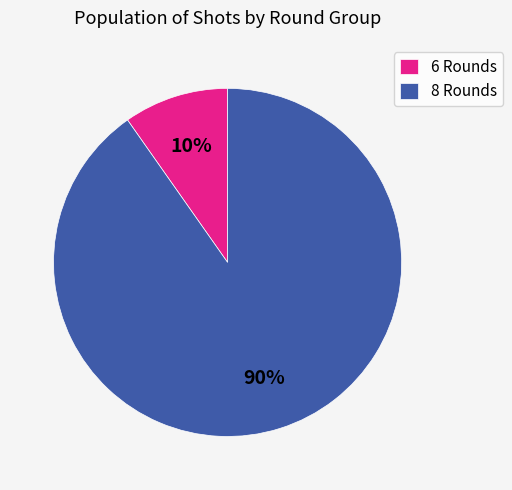

Which has a higher value, 8 Rounds or 6 Rounds?

8 Rounds